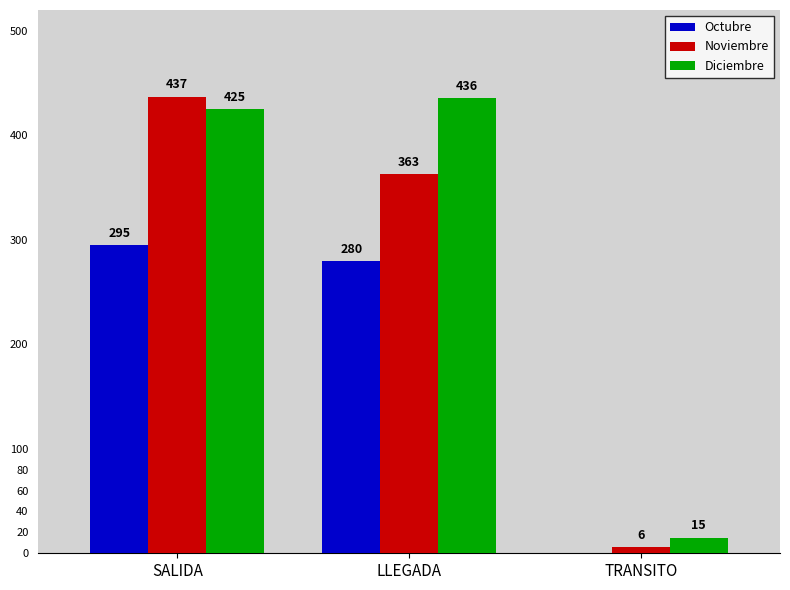

What value does the Noviembre series have at TRANSITO?

6